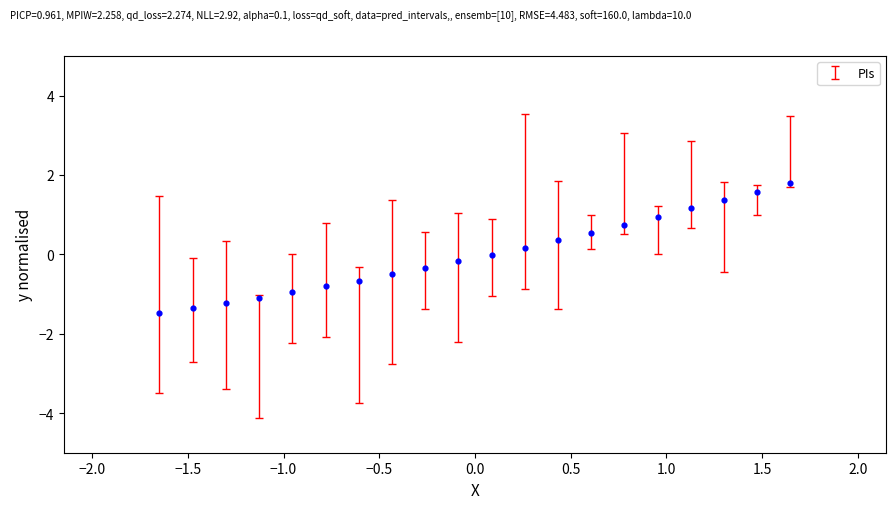

What is the range of Y values (max minus min)?

3.3